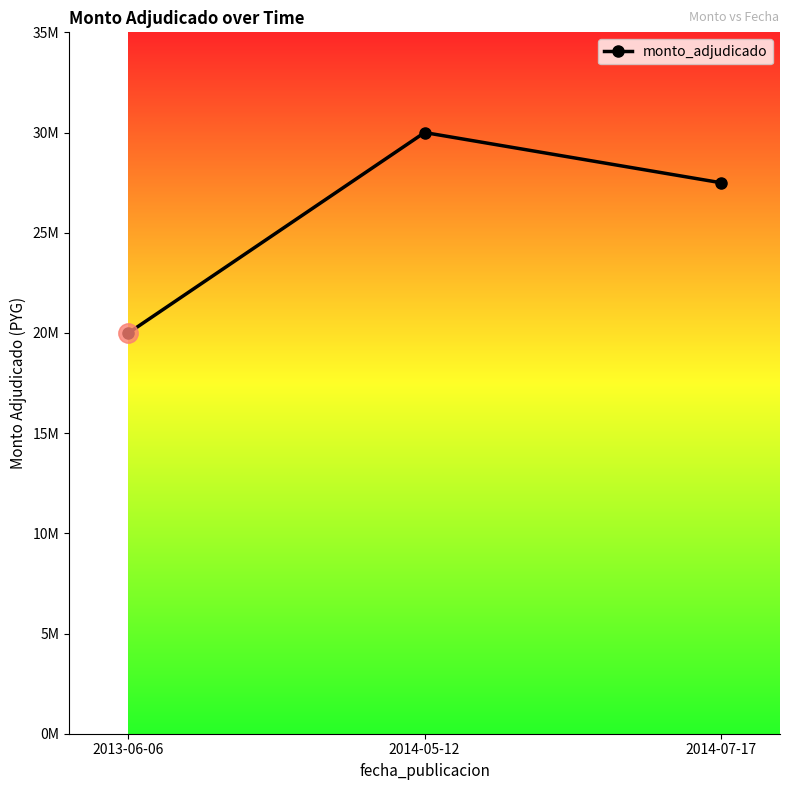

Is this an area chart (filled region under the line)?

No